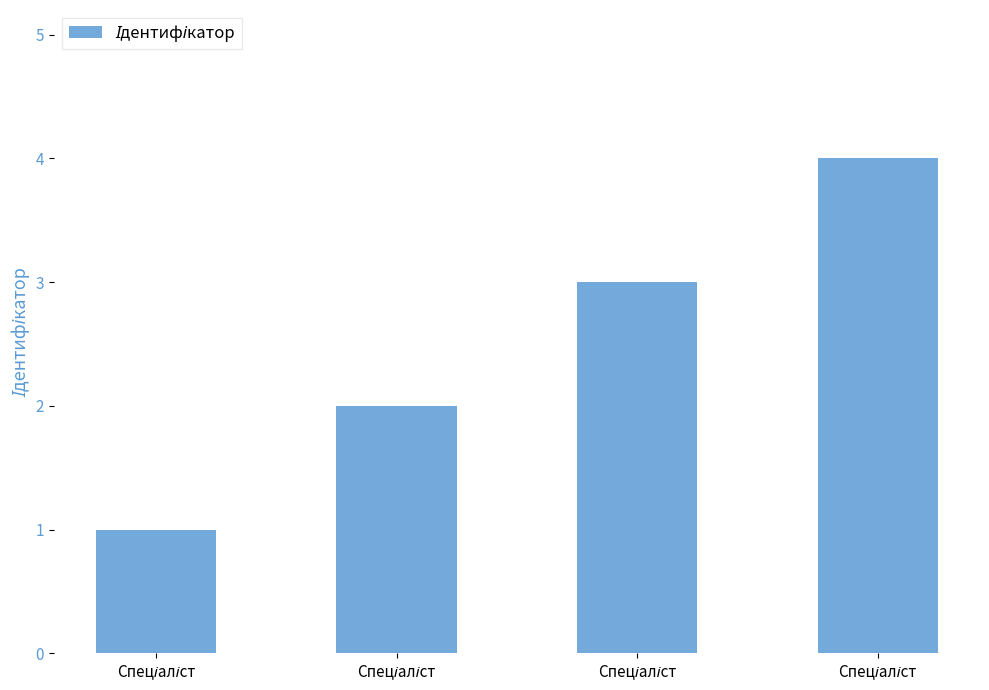

List the labels in order of value, largest first.

Спеціаліст, Спеціаліст, Спеціаліст, Спеціаліст